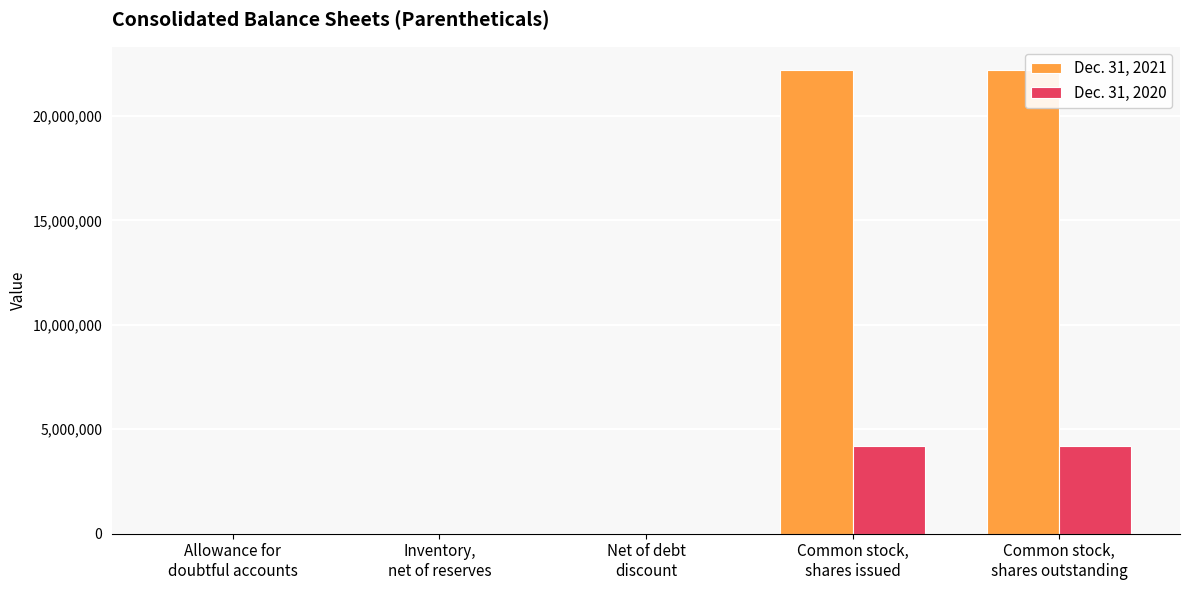

Is it true that Dec. 31, 2021 equals 30454379 at Common stock,
shares issued?

False